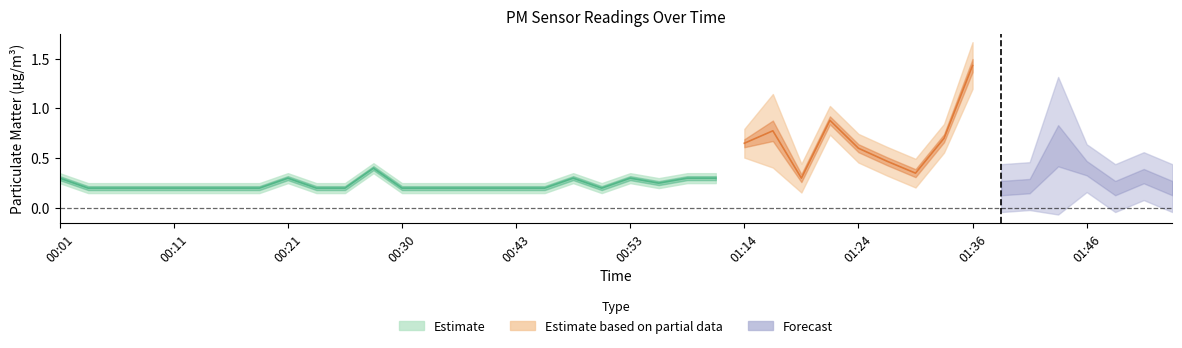

What is the smallest value displayed?

0.2